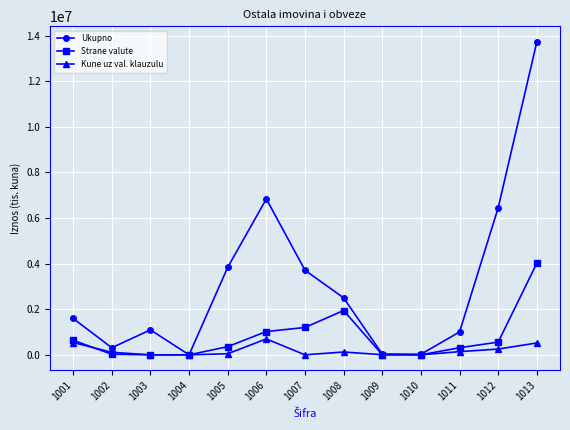

The value of Kune uz val. klauzulu at 1003 is 0. True or false?

True